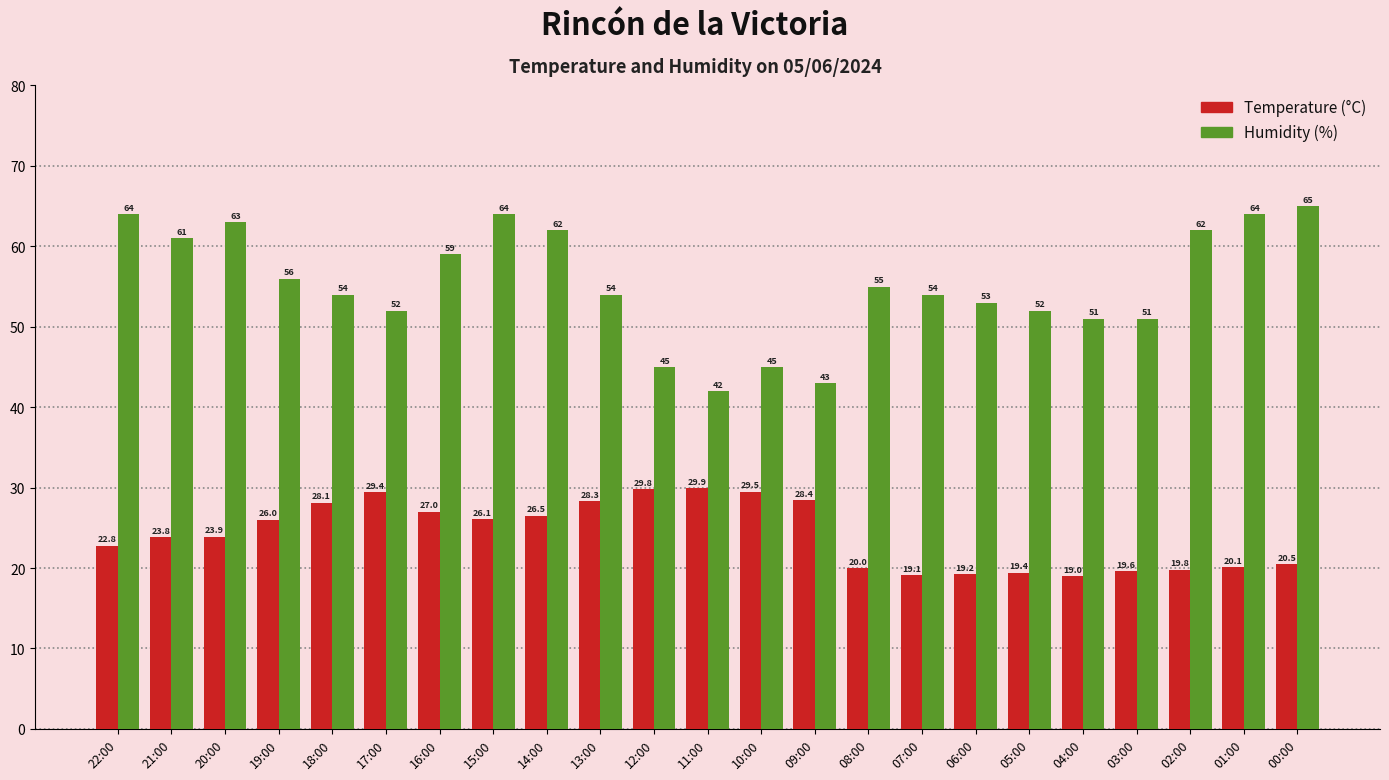

What is the label of the 3rd bar from the left?

20:00